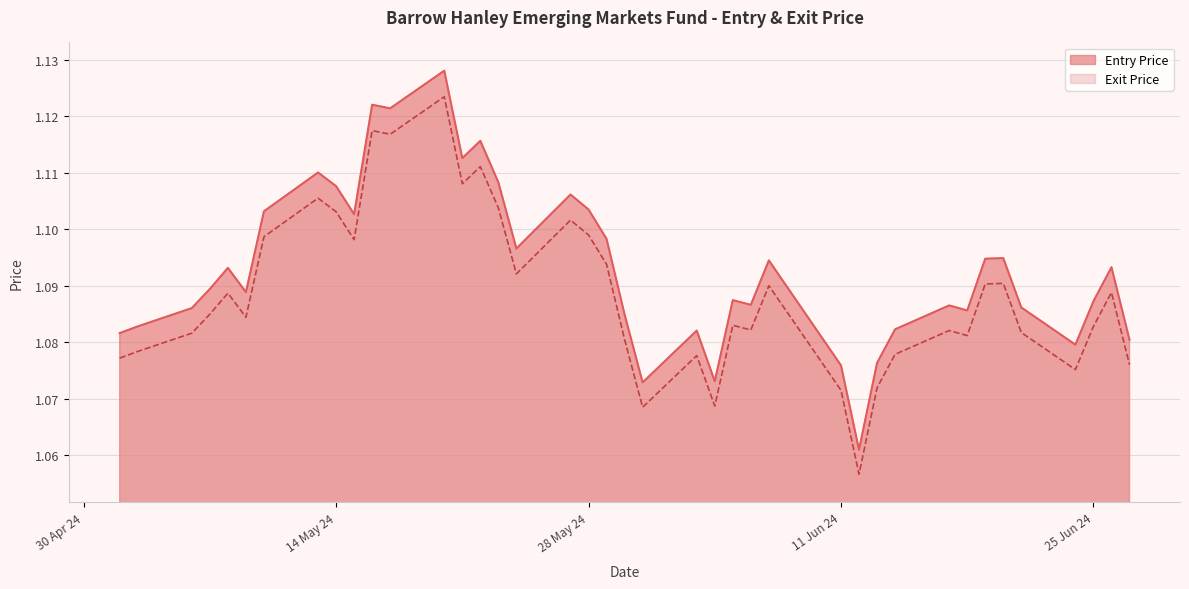

List the labels in order of Entry Price value, smallest first.

12/06/24, 31/05/24, 04/06/24, 11/06/24, 13/06/24, 24/06/24, 27/06/24, 02/05/24, 03/06/24, 14/06/24, 03/05/24, 30/05/24, 18/06/24, 06/05/24, 21/06/24, 17/06/24, 06/06/24, 25/06/24, 05/06/24, 09/05/24, 07/05/24, 08/05/24, 26/06/24, 07/06/24, 19/06/24, 20/06/24, 24/05/24, 29/05/24, 15/05/24, 10/05/24, 28/05/24, 27/05/24, 14/05/24, 23/05/24, 13/05/24, 21/05/24, 22/05/24, 17/05/24, 16/05/24, 20/05/24